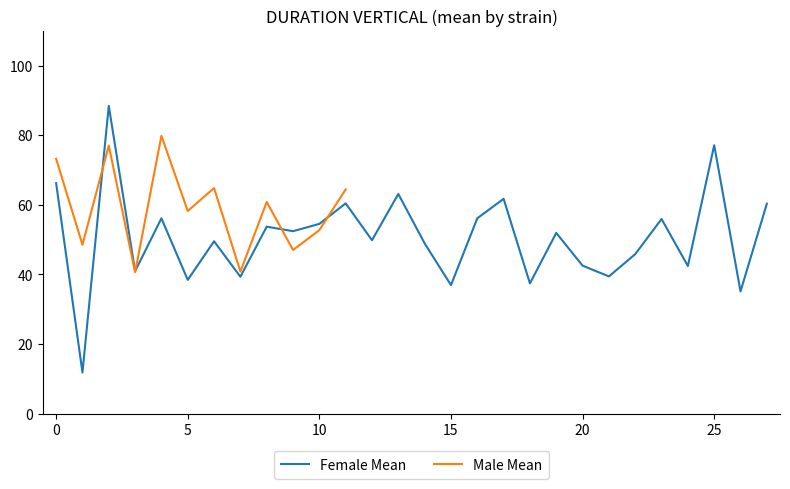

Is this an area chart (filled region under the line)?

No